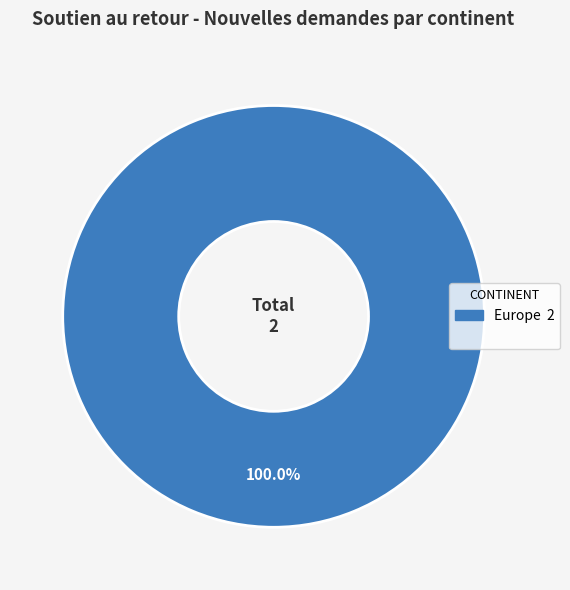

Is there any slice that represents more than half of the pie?

Yes